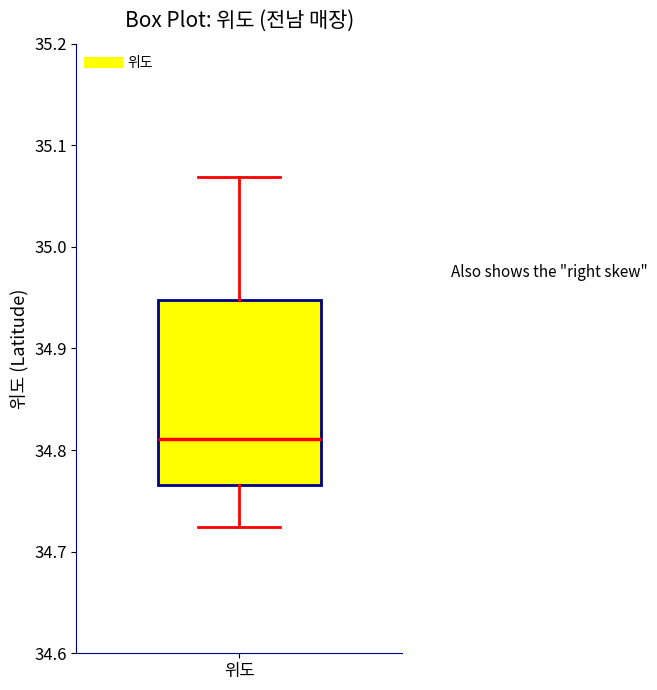

Transcribe this box plot: give where the median line is, the range the box spans, and where the two whiskers end, as read against the y-axis. The values are not printed on the chart, so give them approximately, as read against the axis.

median 34.81, box 34.77 to 34.95, whiskers 34.72 to 35.07